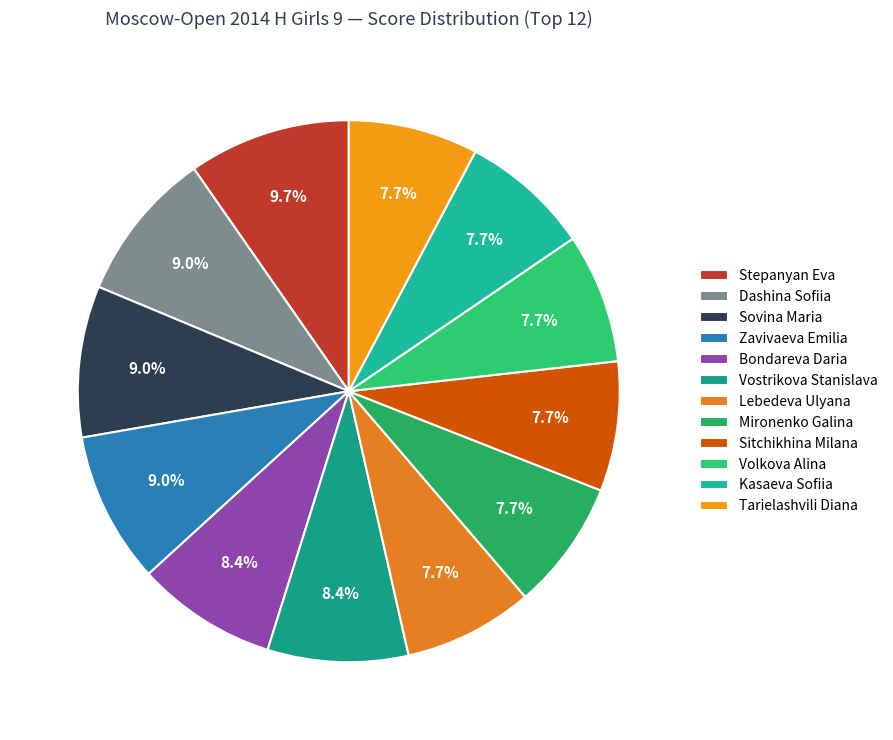

True or false: Zavivaeva Emilia accounts for 1% of the total.

False